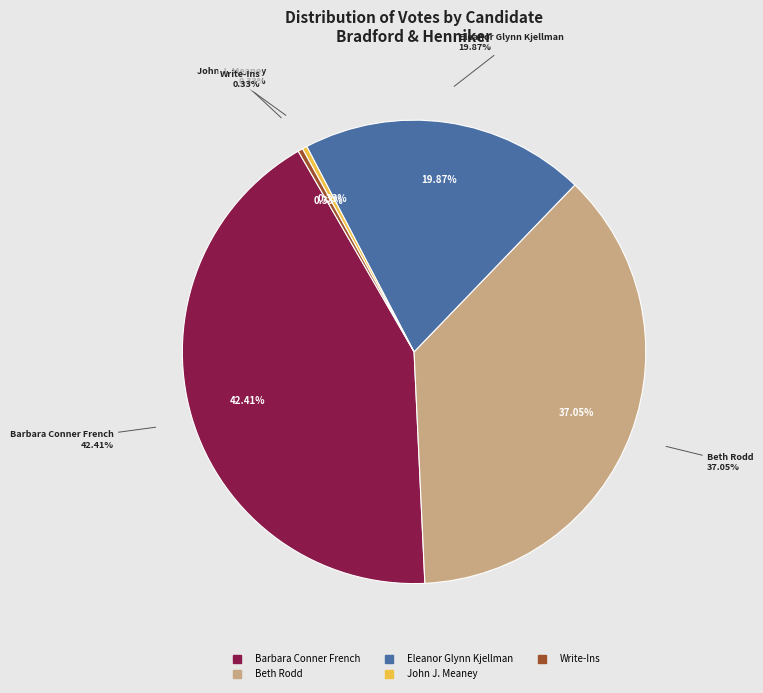

What is the difference between the highest and lowest values at Henniker?

240